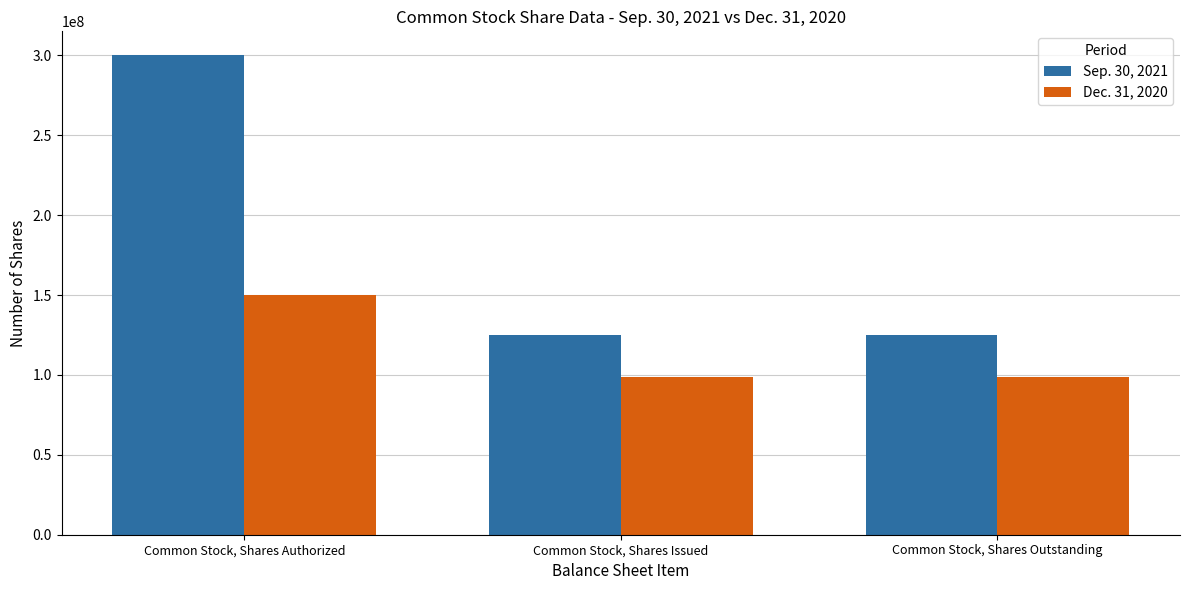

What is the lowest value of the Dec. 31, 2020 series?

98852696